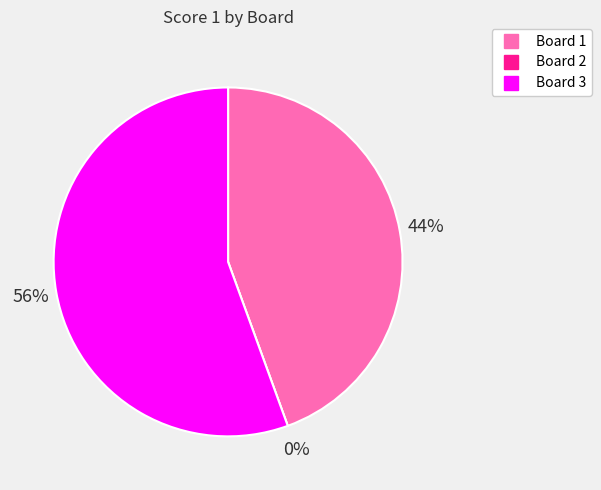

To the nearest percent, what is the average slice percentage?

33%